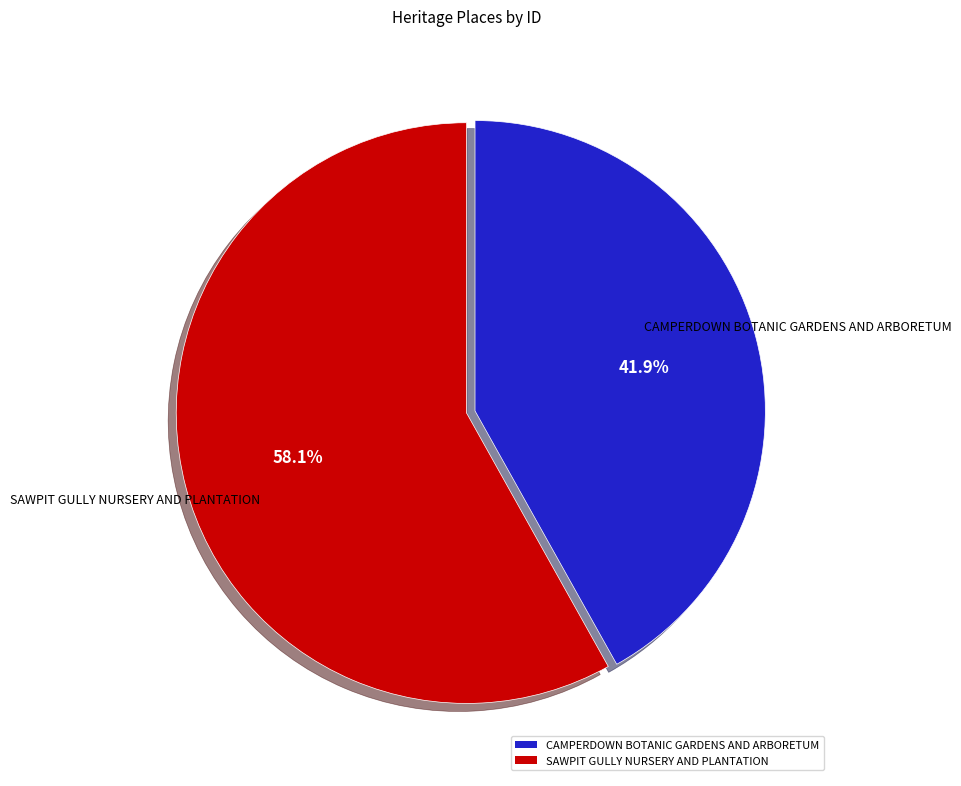

To the nearest percent, what is the combined percentage of CAMPERDOWN BOTANIC GARDENS AND ARBORETUM and SAWPIT GULLY NURSERY AND PLANTATION?

100%